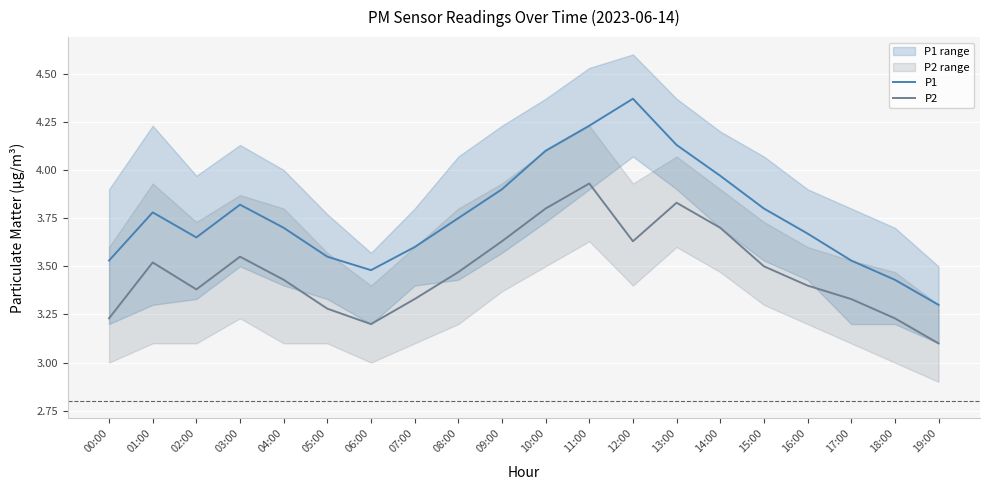

What is the lowest value of the P1 series?

3.3